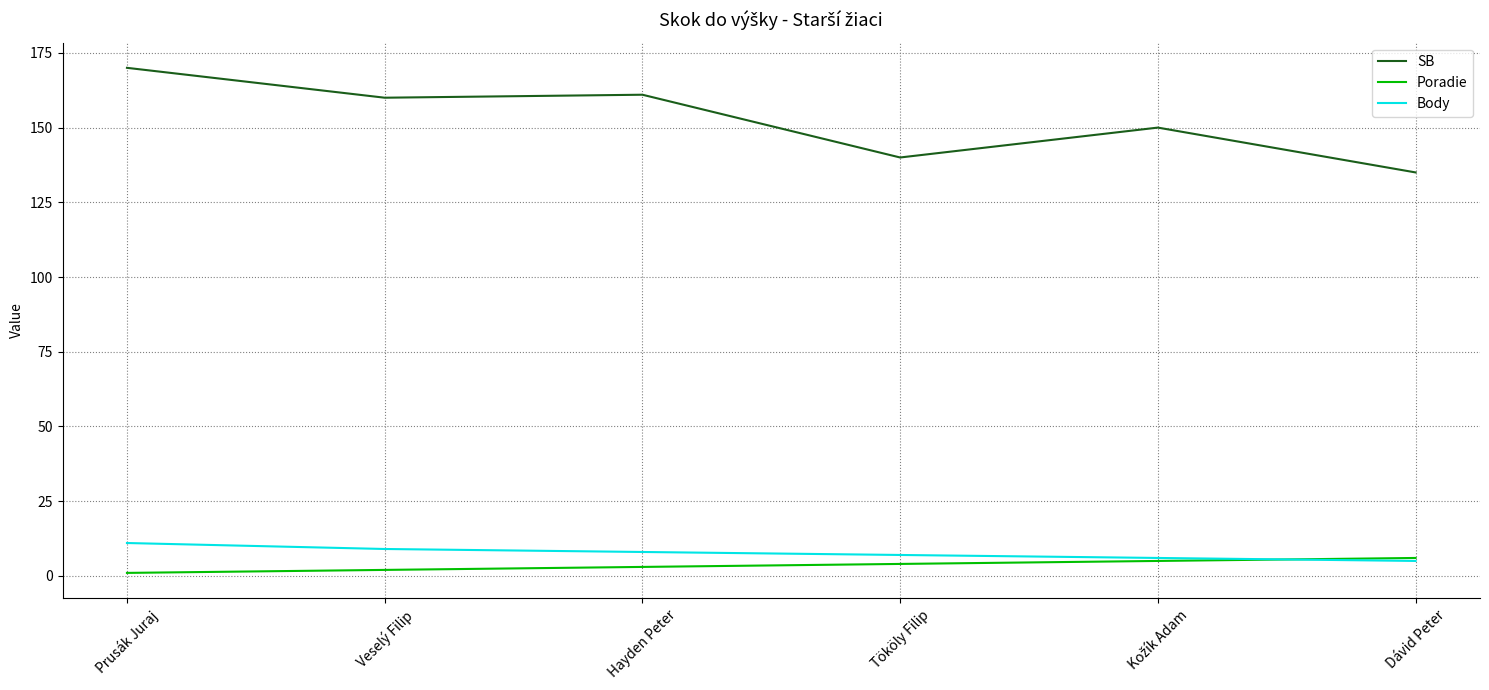

What are all the series names shown in the legend?

SB, Poradie, Body